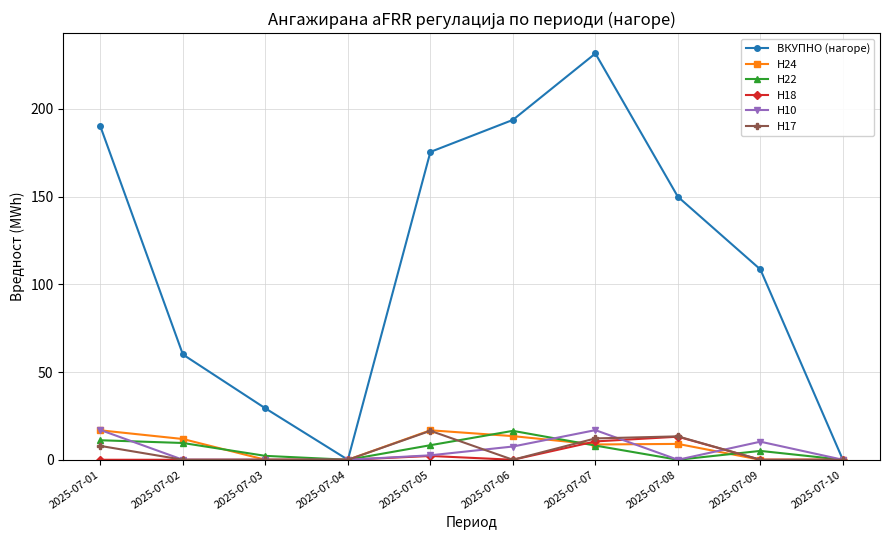

The value of ВКУПНО (нагоре) at 2025-07-09 is 150.2. True or false?

False